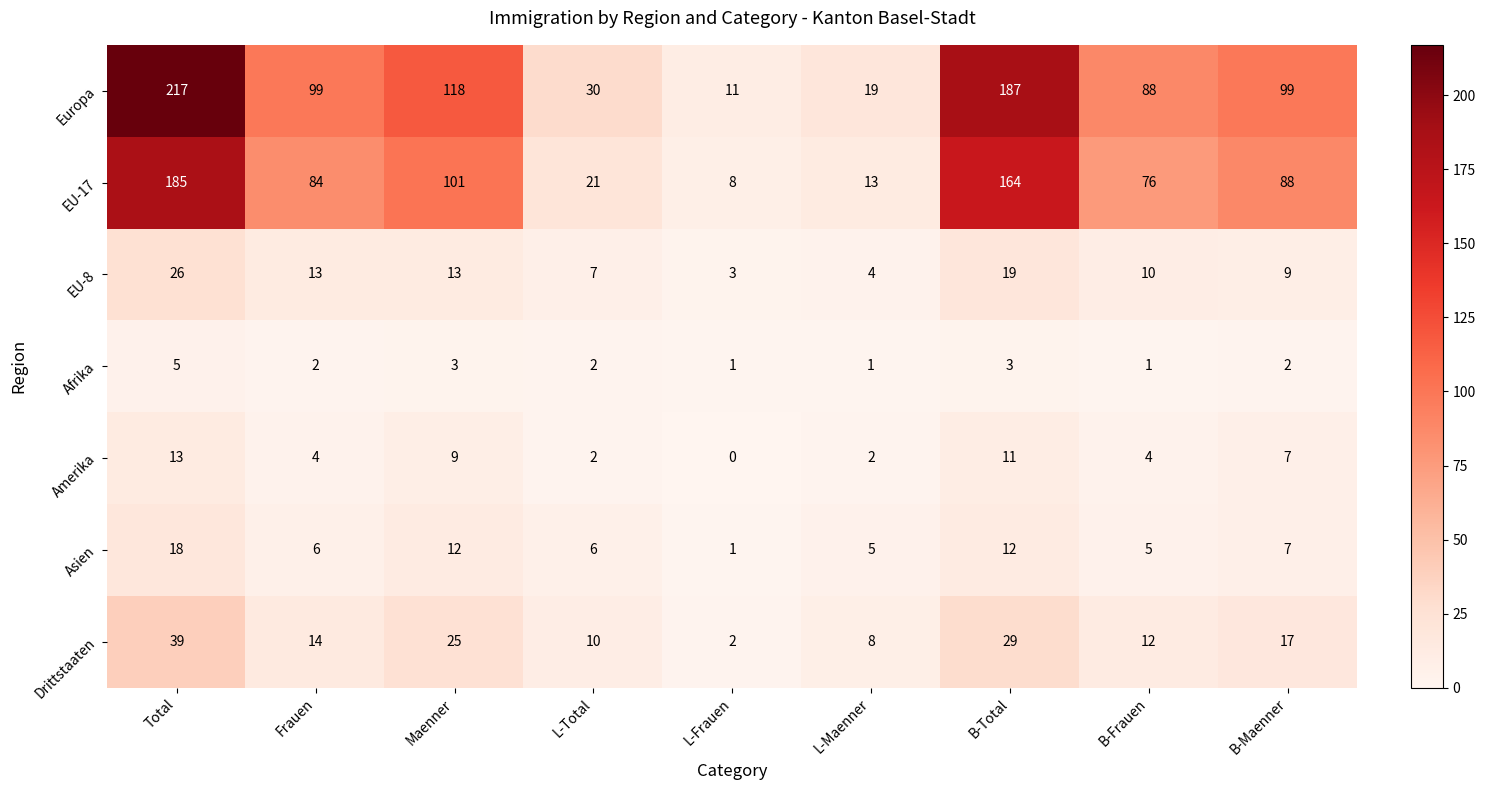

At how many categories does at least one series exceed 72?

6